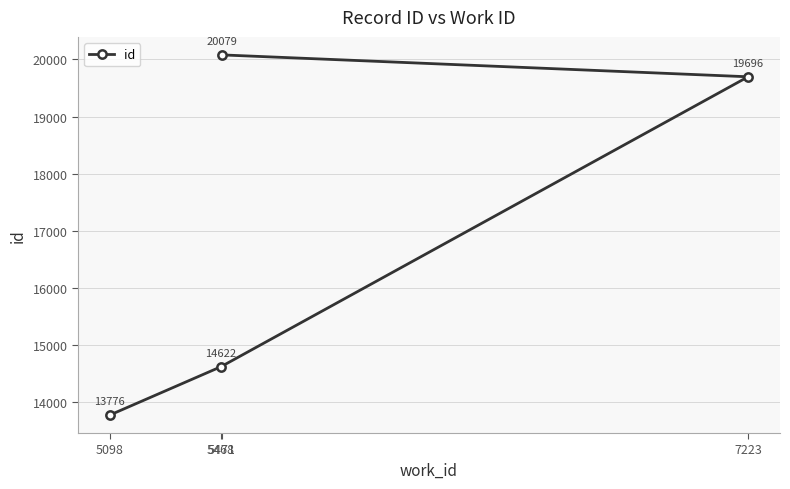

Rank the categories by value from highest to lowest.

5471, 7223, 5468, 5098